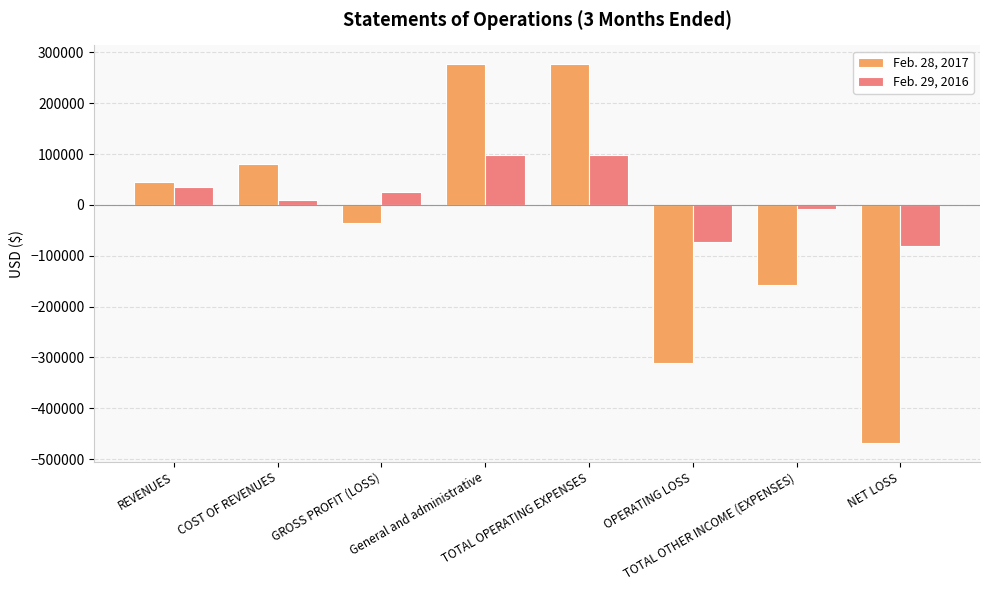

What is the total value across all series at TOTAL OPERATING EXPENSES?

374481